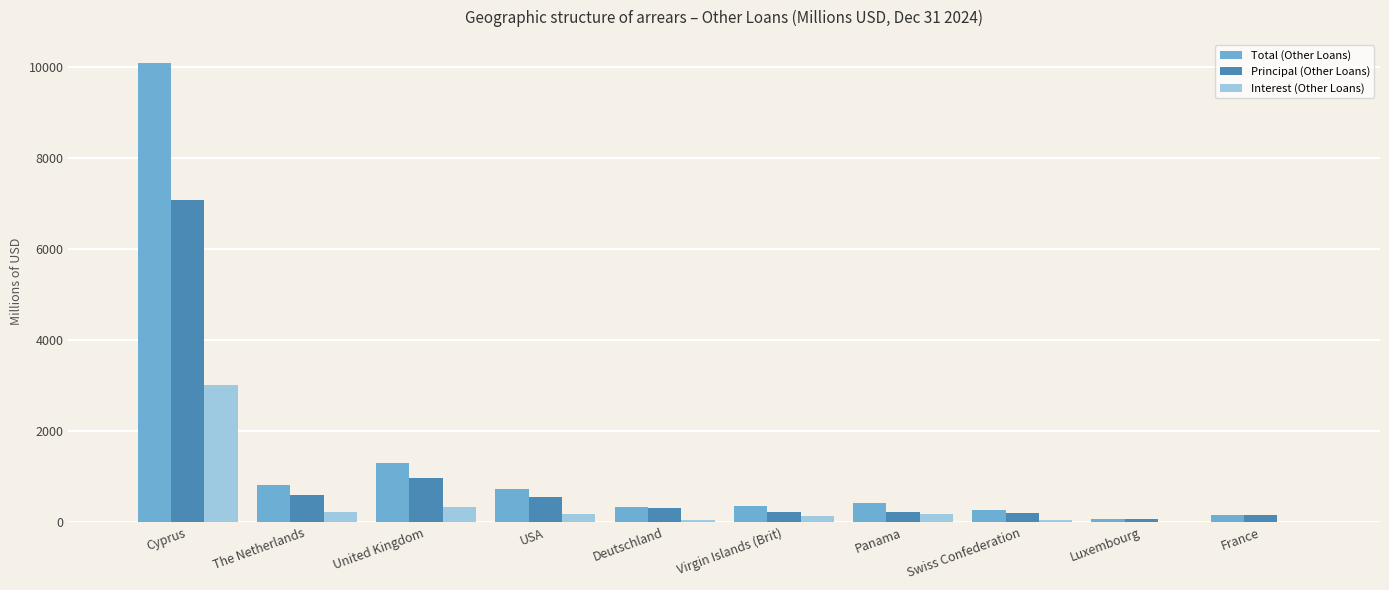

What is the average value of the Total (Other Loans) series?

1452.6